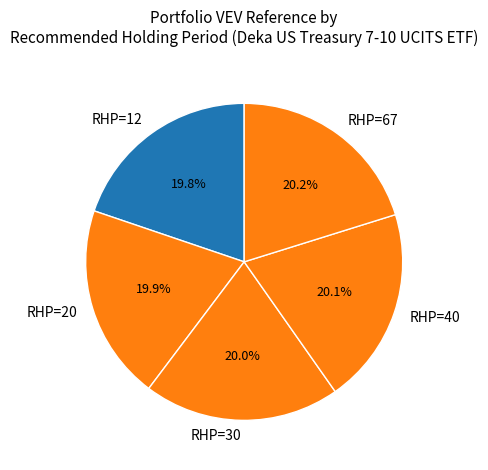

Is there a majority slice in this chart?

No